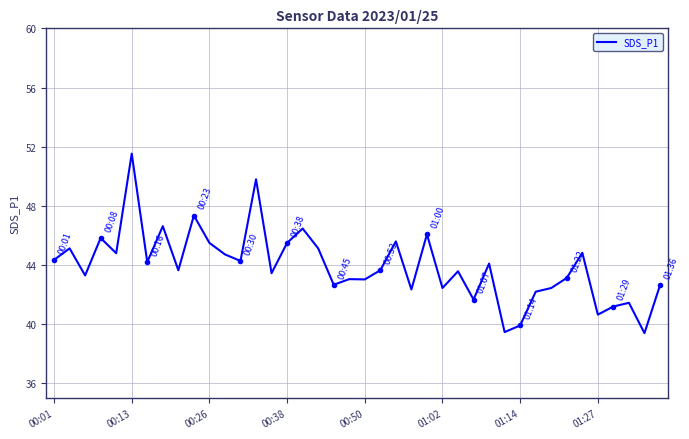

What is the maximum value shown in the chart?

51.5